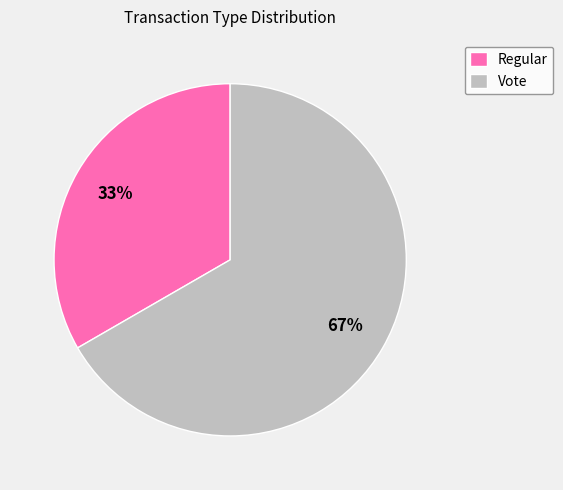

Combined, do Vote and Regular account for over 50%?

Yes